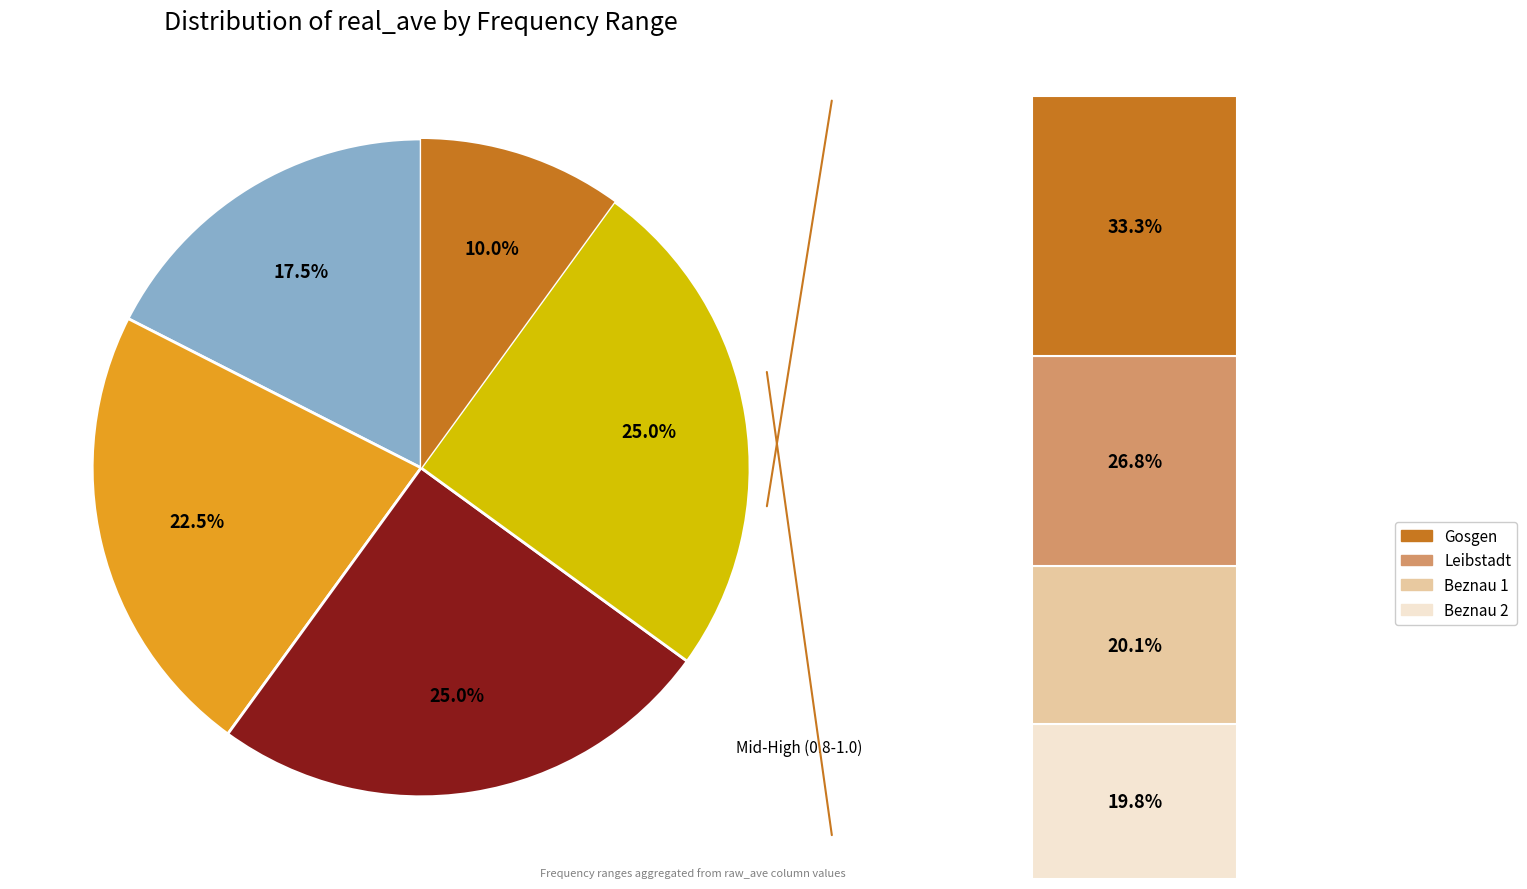

Does 4435.5 account for over 50% of the chart?

No